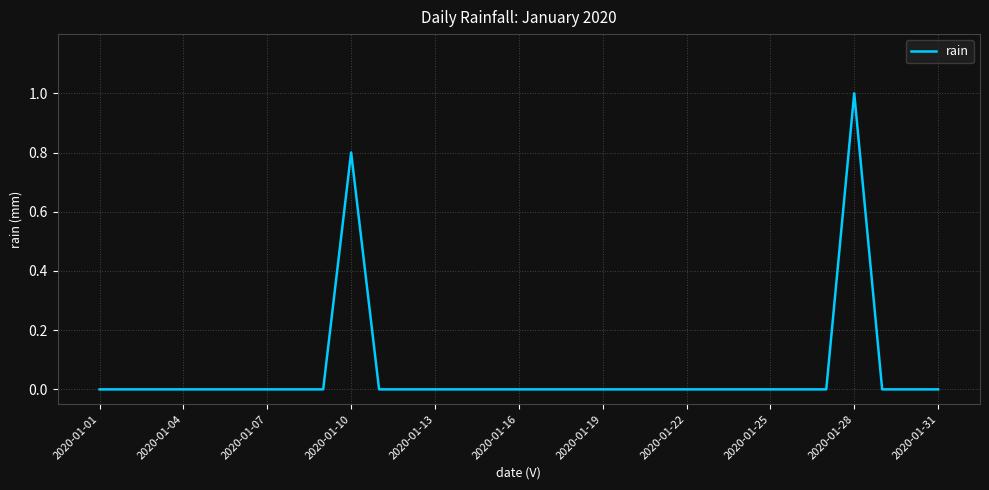

What is the greatest value displayed?

1.0